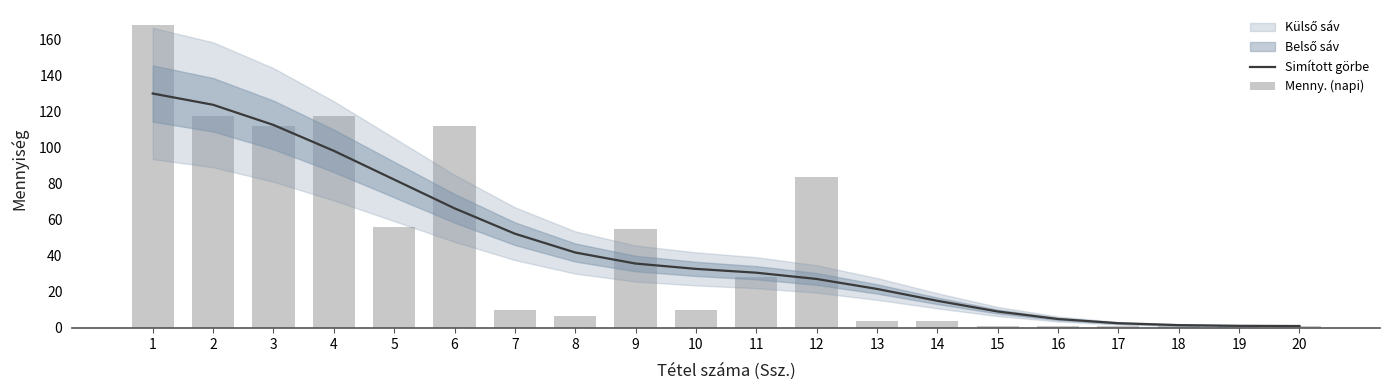

List the series in order of their peak value, highest first.

Menny. (napi), Simított görbe